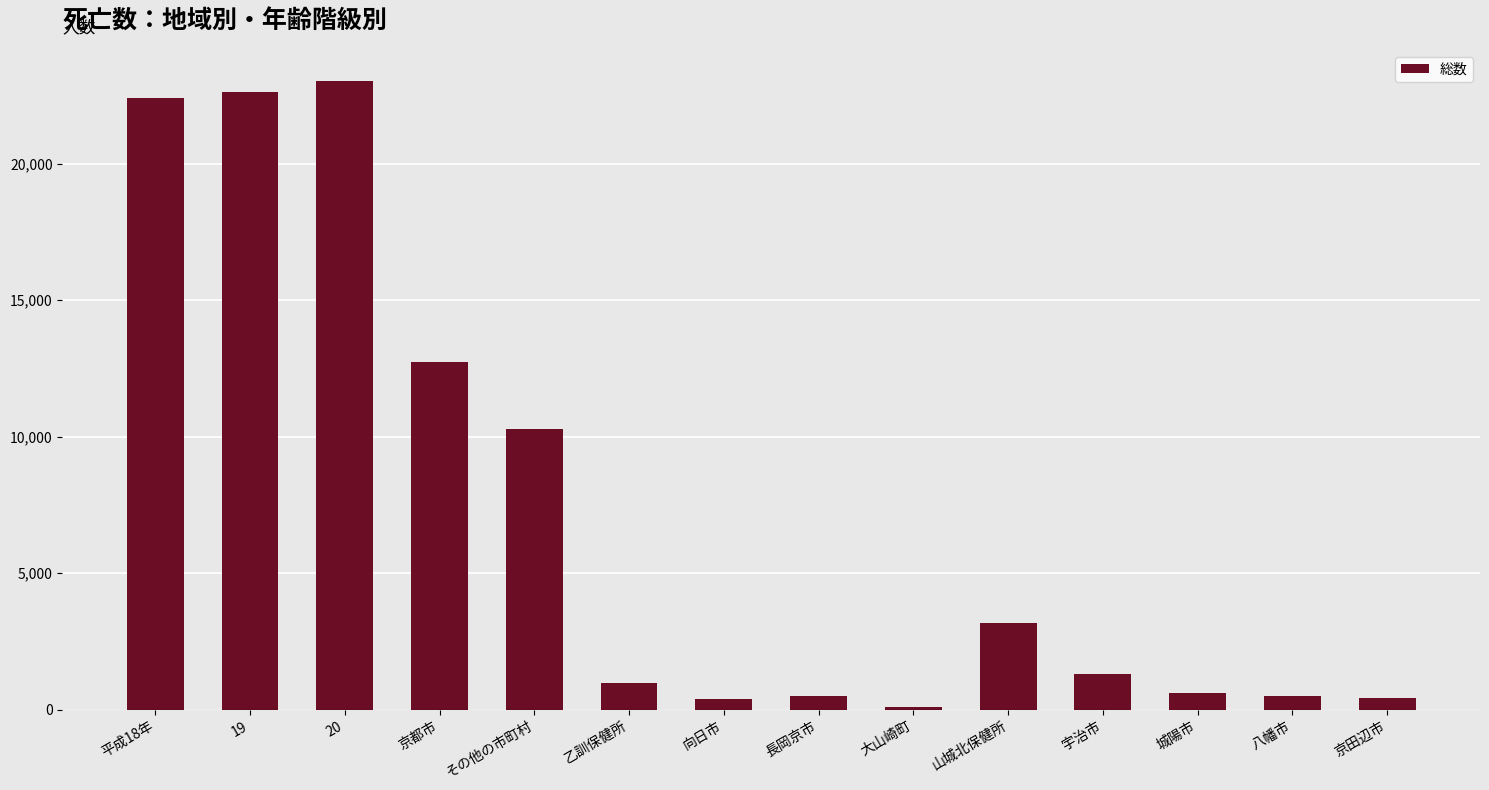

How many series are shown in this chart?

1